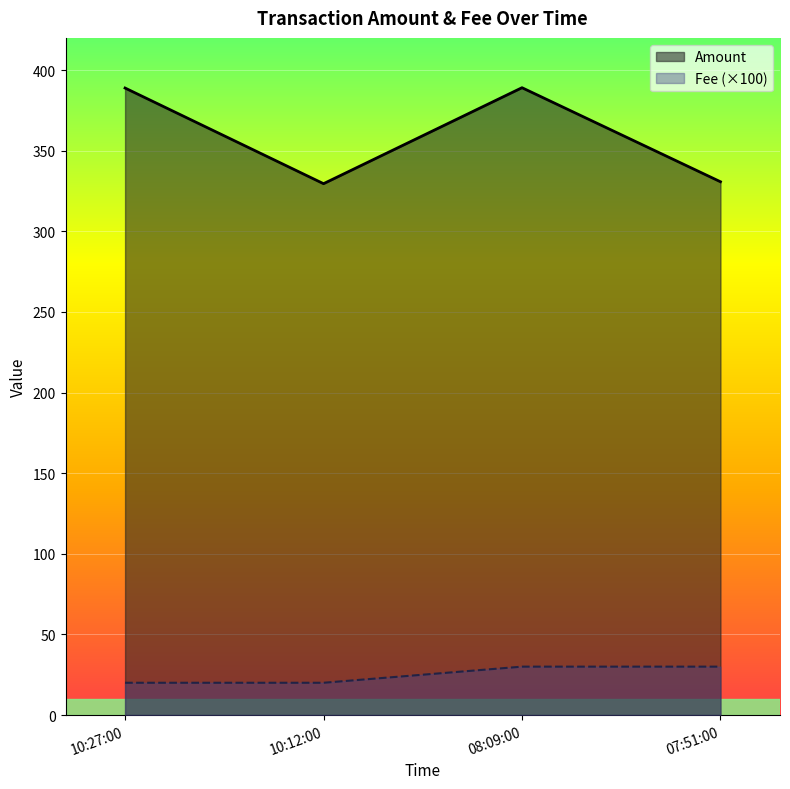

Which series changed the most between 10:27:00 and 10:12:00?

Amount